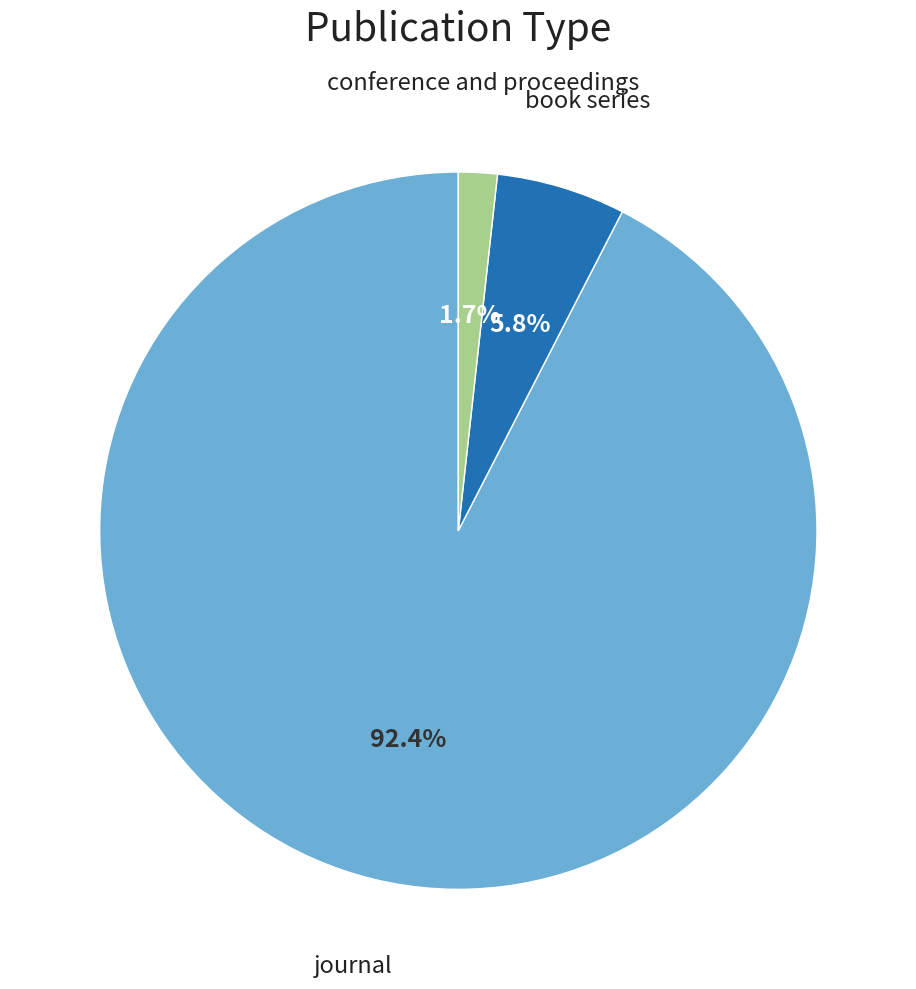

Is there a majority slice in this chart?

Yes